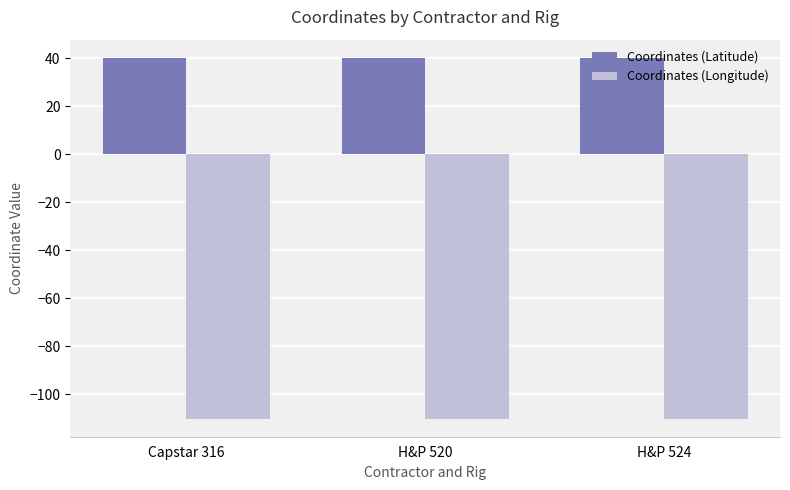

The value of Coordinates (Latitude) at Capstar 316 is 64.9. True or false?

False